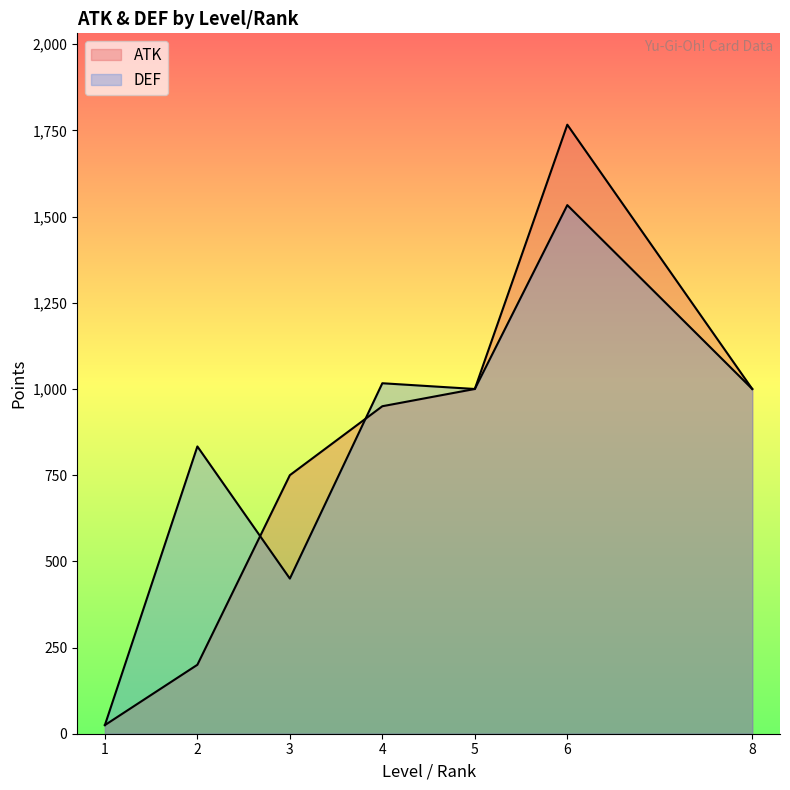

At which label does ATK first exceed 800?

4